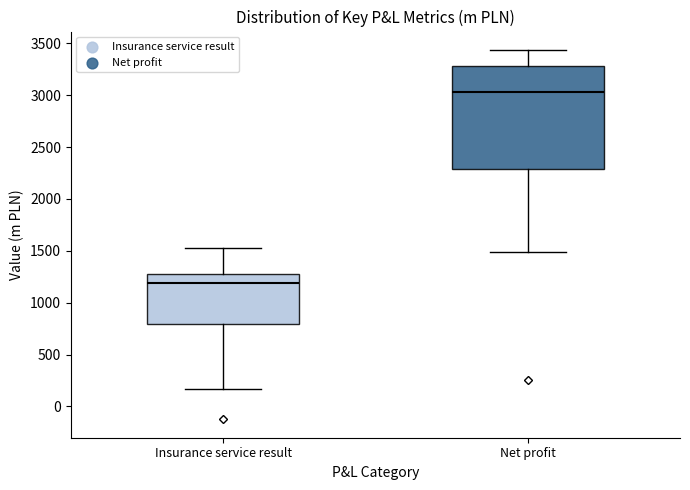

Reading left to right, read every box against the y-axis: the position of its median line, the range the box covers, and the ends of its whiskers. The values are not printed on the chart, so give them approximately, as read against the axis.

Insurance service result: median 1200, box 800 to 1250, whiskers 150 to 1550
Net profit: median 3050, box 2300 to 3300, whiskers 1500 to 3450